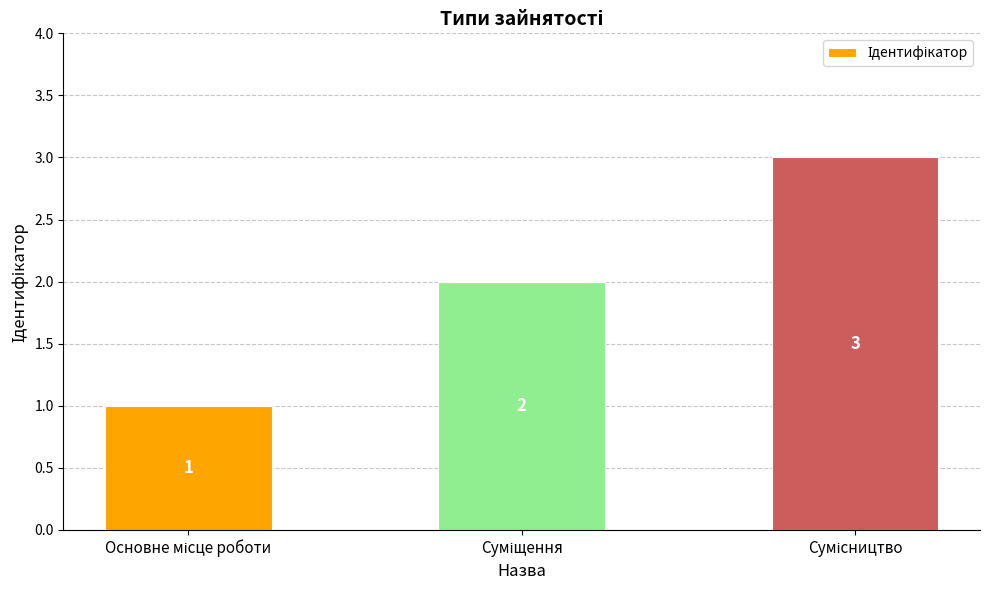

How many bars are there in total?

3